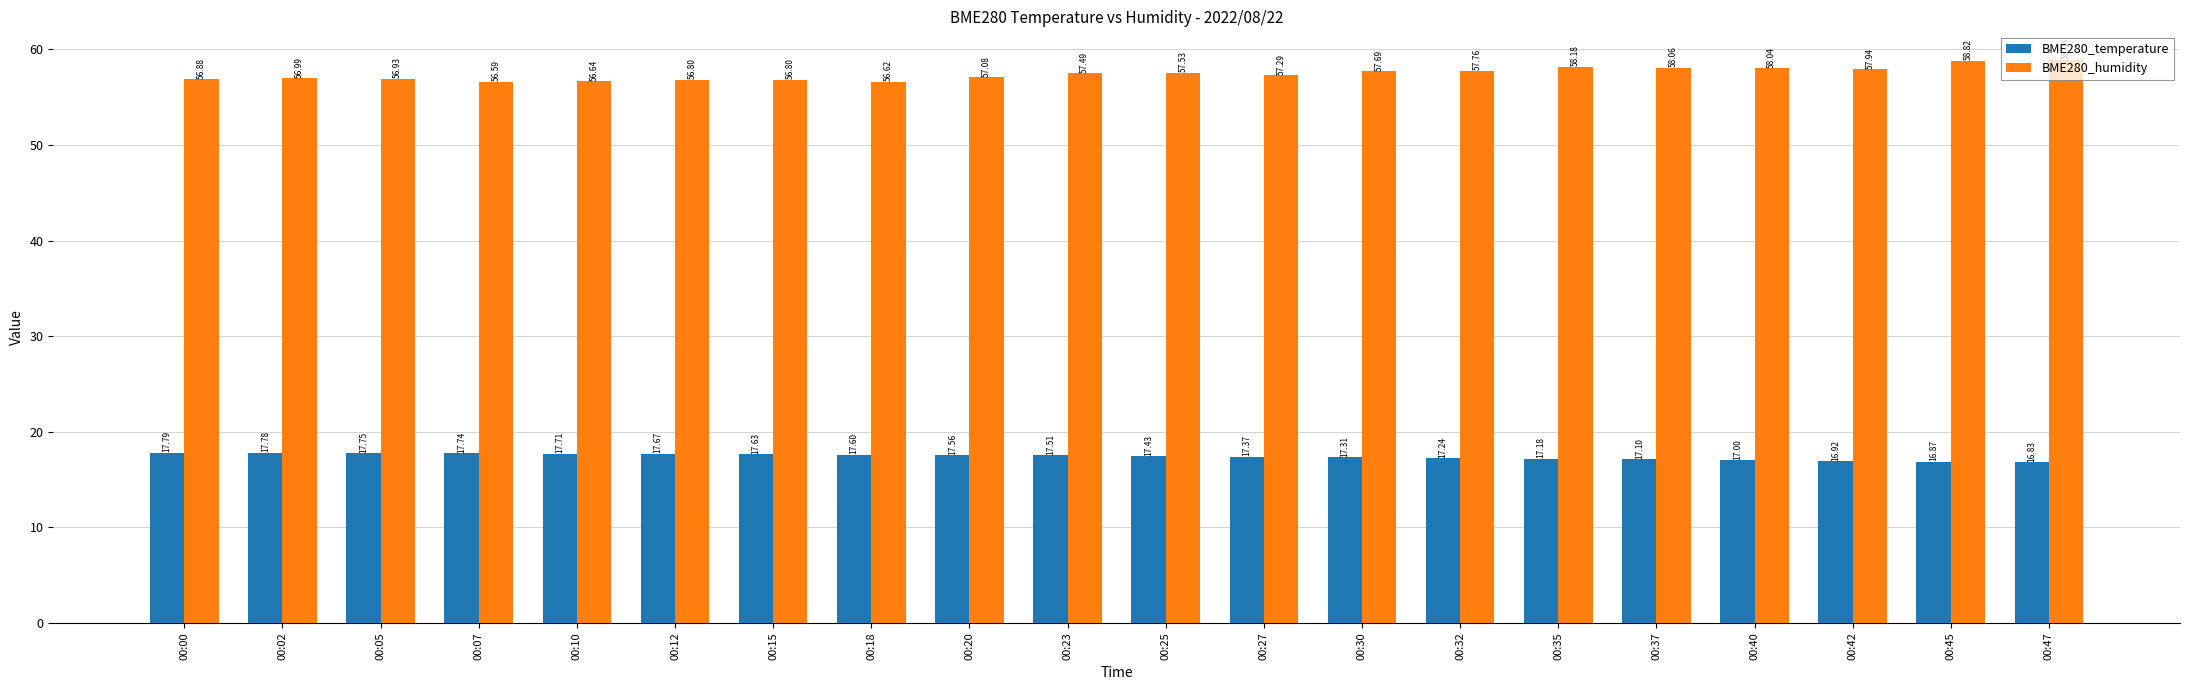

Between 00:15 and 00:37, which series saw the biggest shift?

BME280_humidity